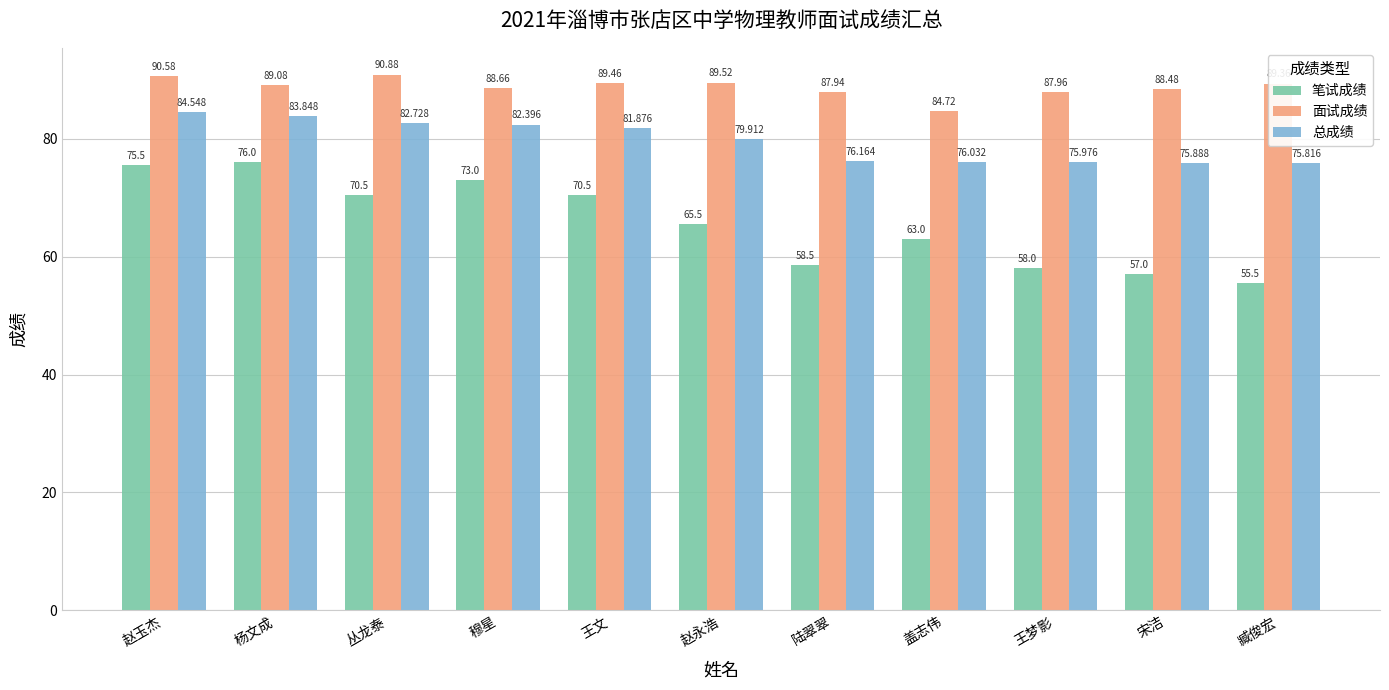

At which label does 面试成绩 reach its minimum?

盖志伟